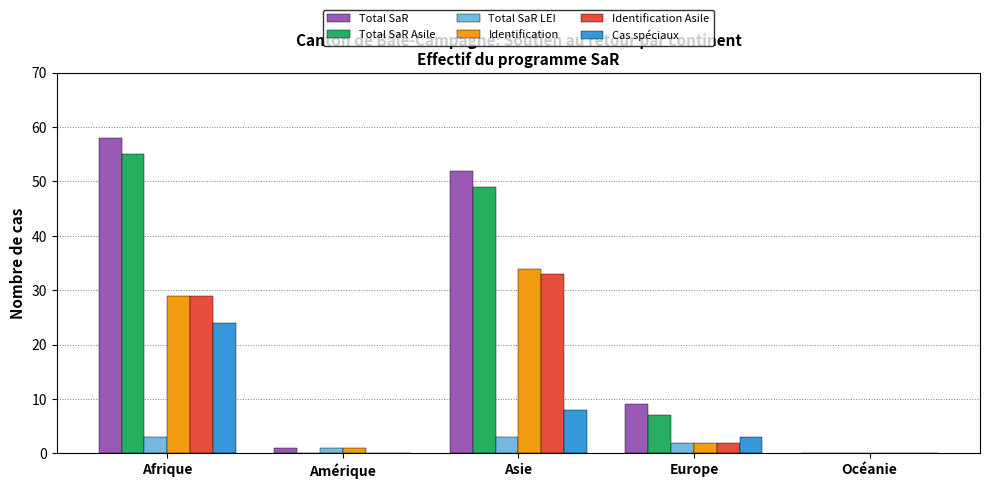

Is the value of Identification Asile at Afrique greater than the value of Total SaR at Asie?

No